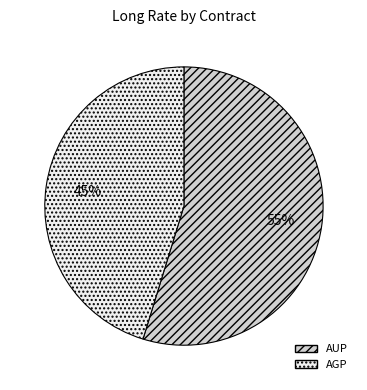

Count the number of slices in the pie.

2